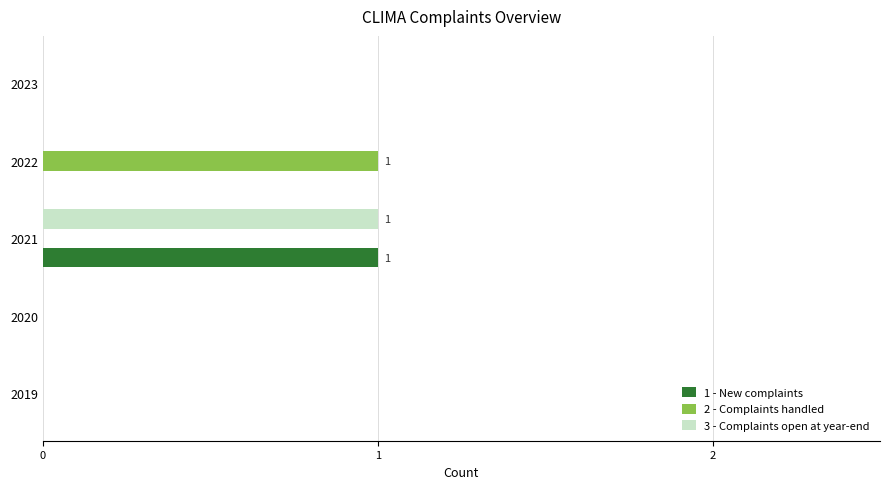

Which category has the highest value in the 2 - Complaints handled series?

2022